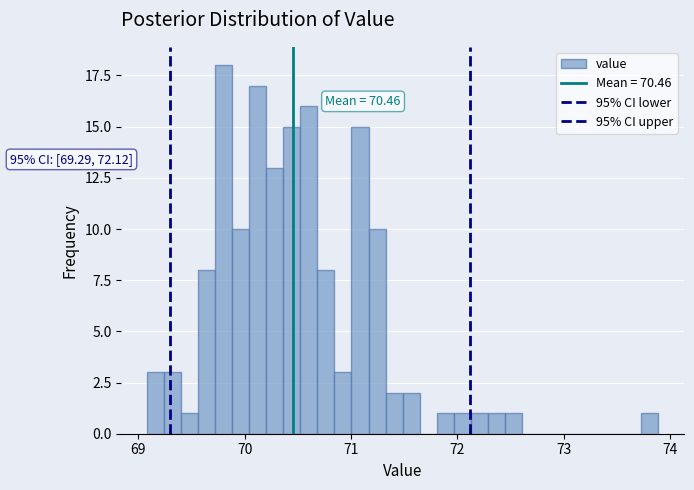

Read against the x-axis, roughly where is the centre of the tallest bar?

69.8